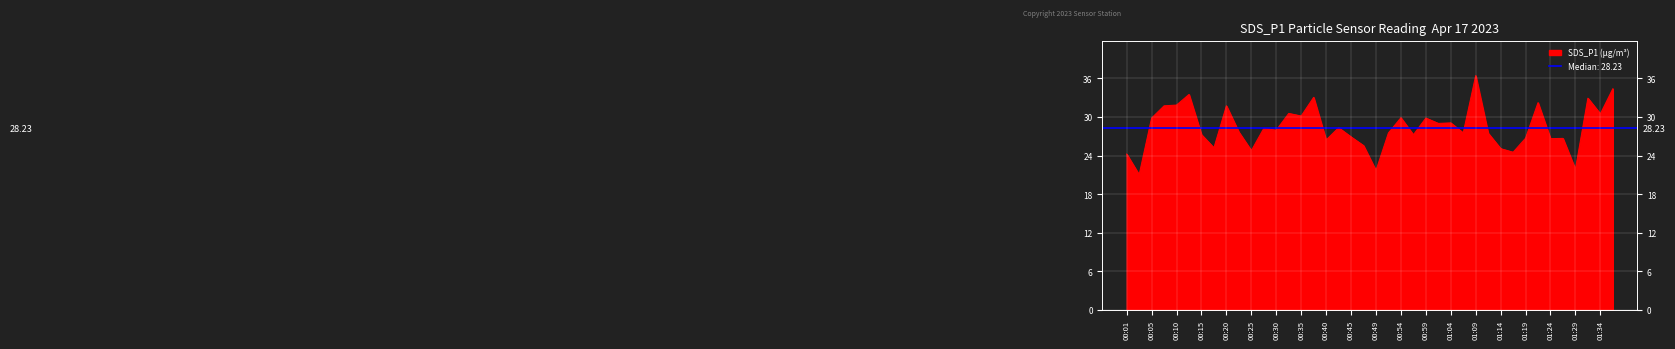

How many lines are shown in the chart?

1